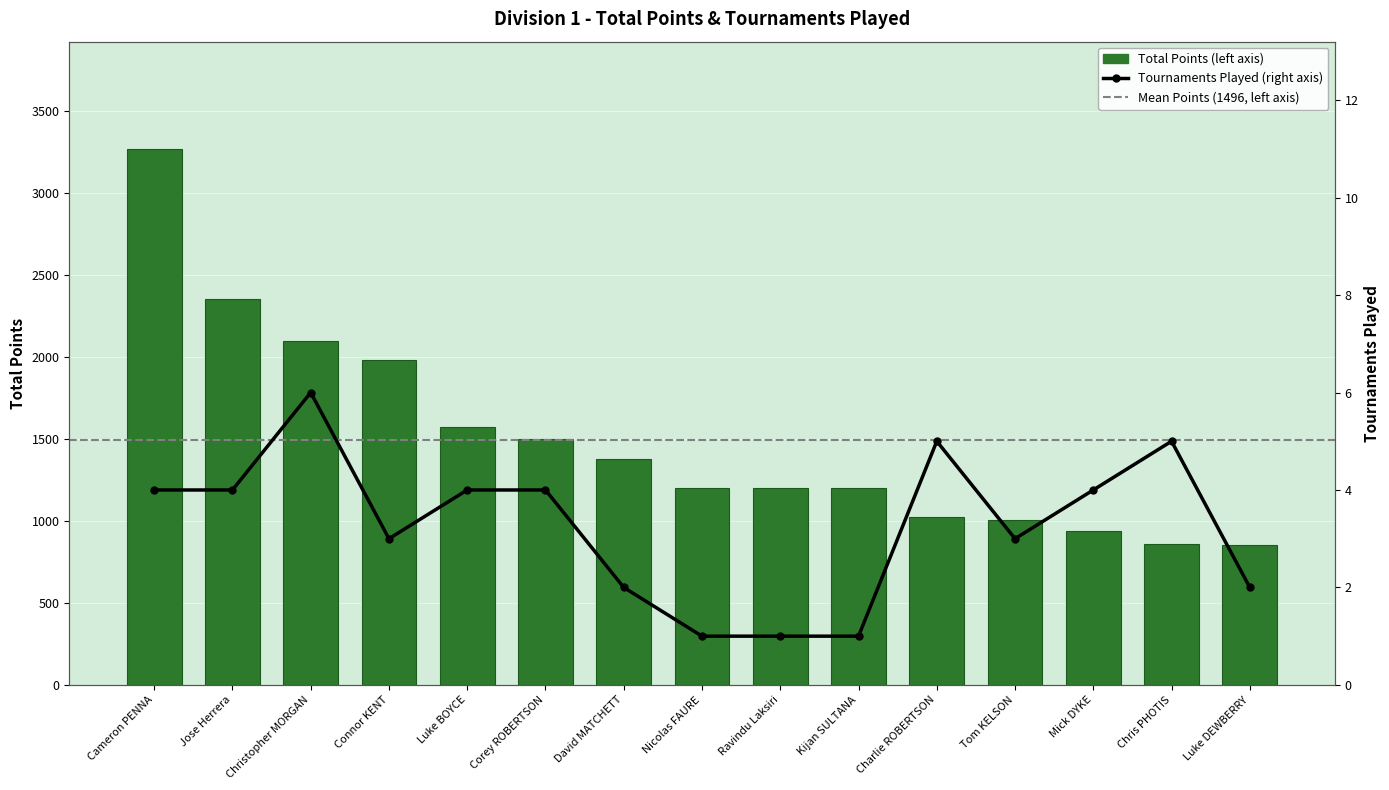

At which label does Tournaments Played reach its minimum?

Nicolas FAURE